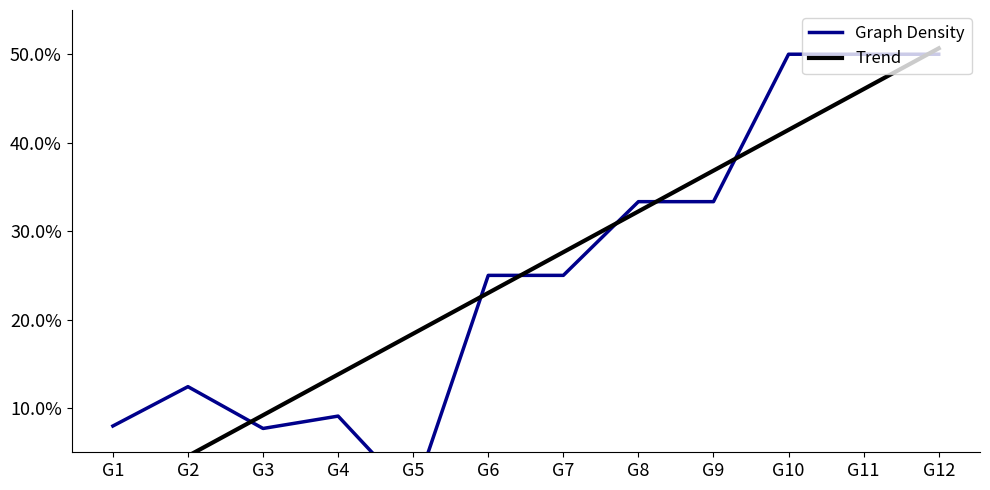

How many lines are shown in the chart?

2